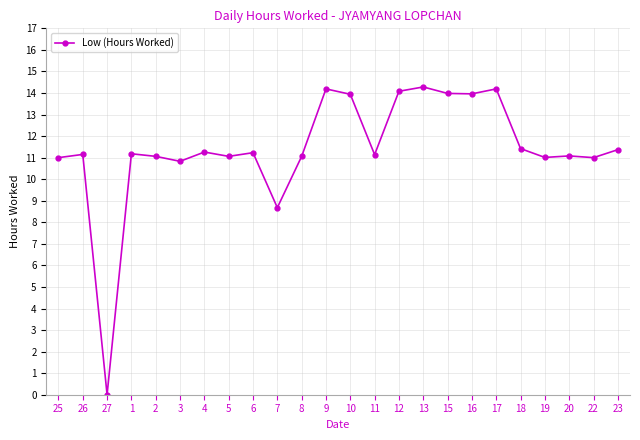

True or false: the data has more than 1 interior local peaks.

True